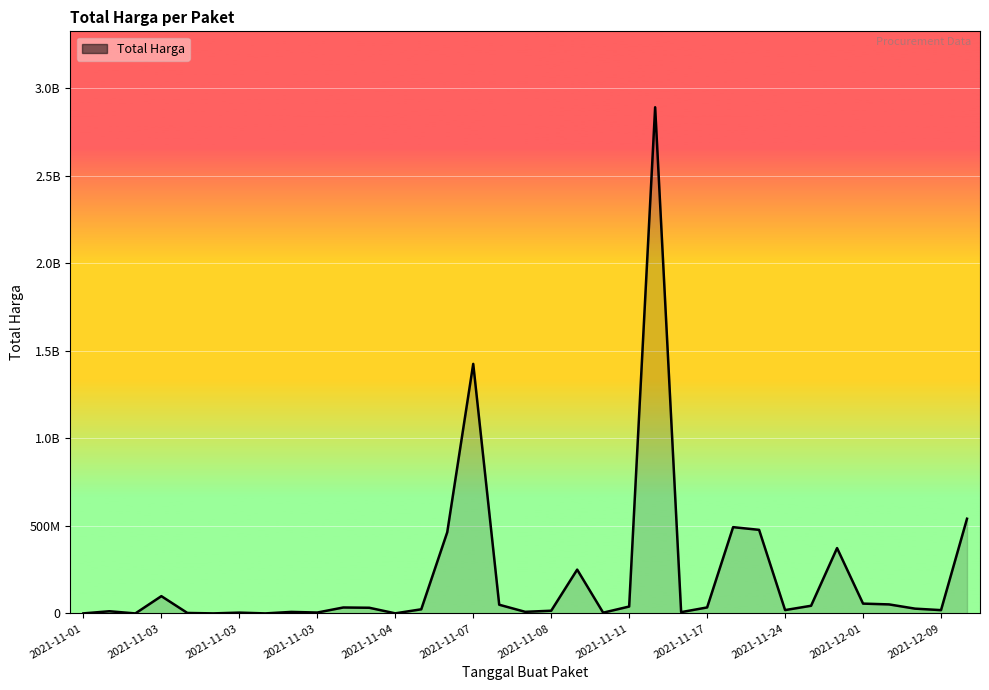

Is this an area chart (filled region under the line)?

Yes